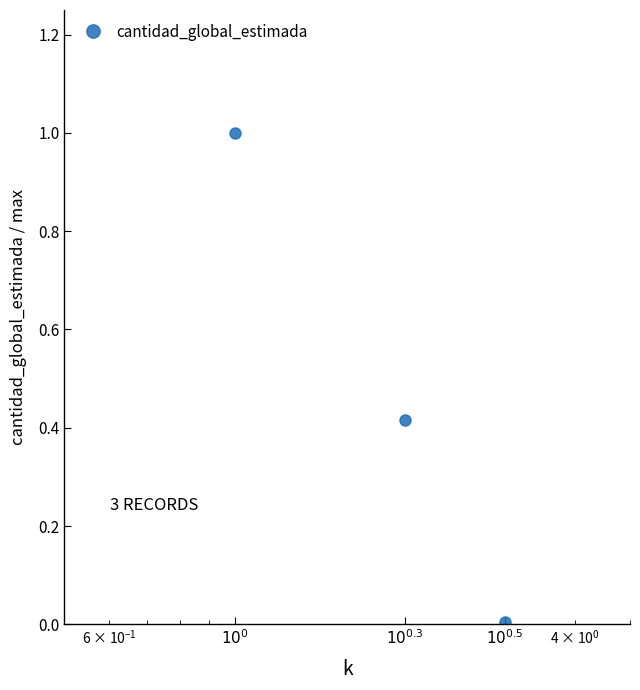

What is the greatest value displayed?

1.0